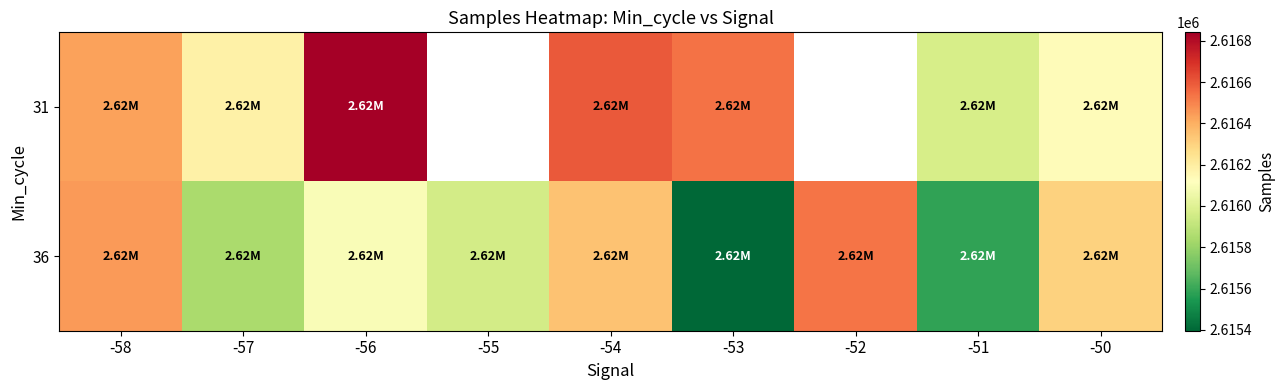

Between -52 and -53, which is larger?

-53